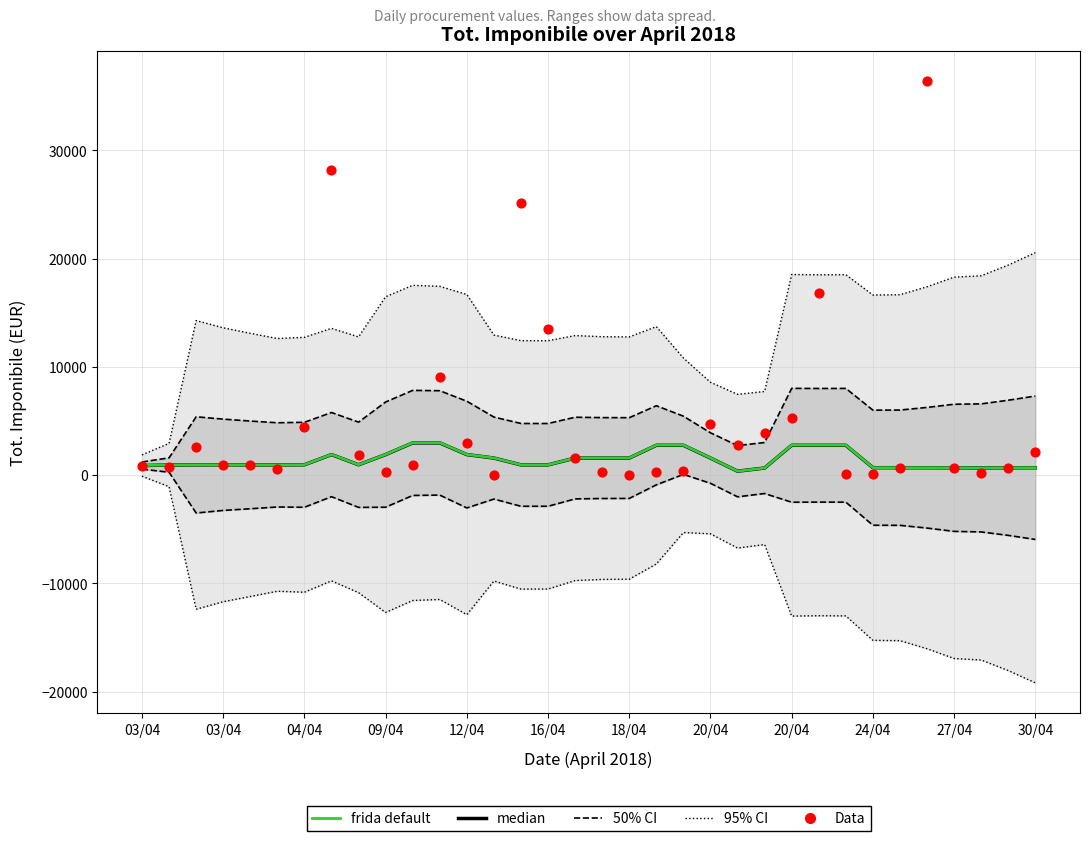

Which series has the largest total across all categories?

95% CI